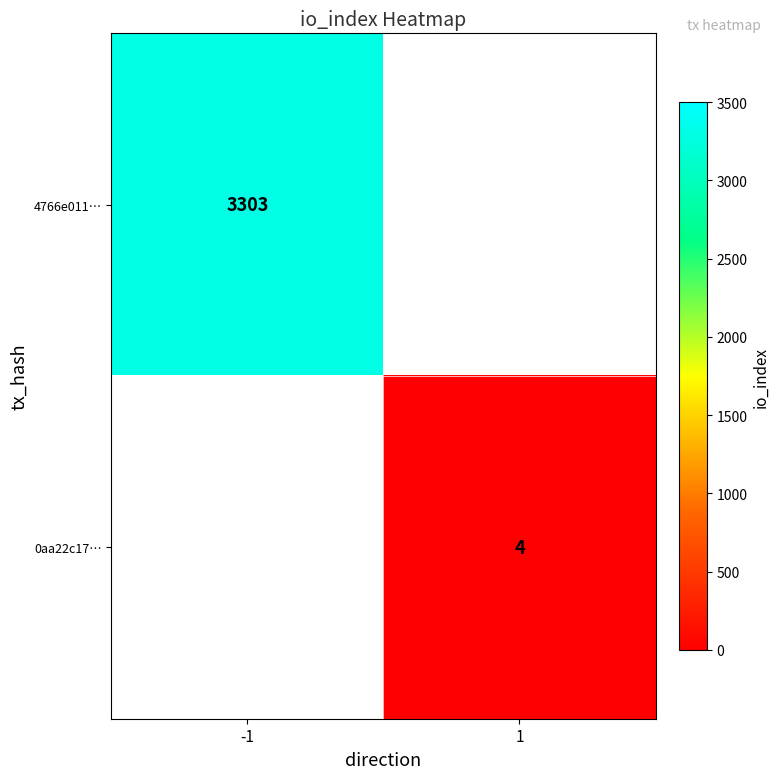

Which label corresponds to the smallest value in the chart?

1